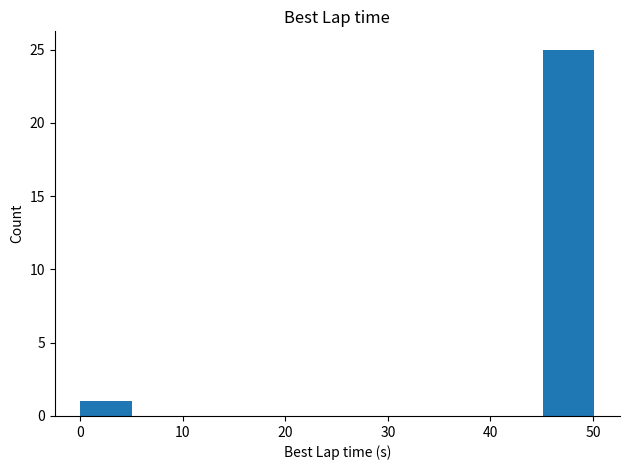

What is the greatest value displayed?

25